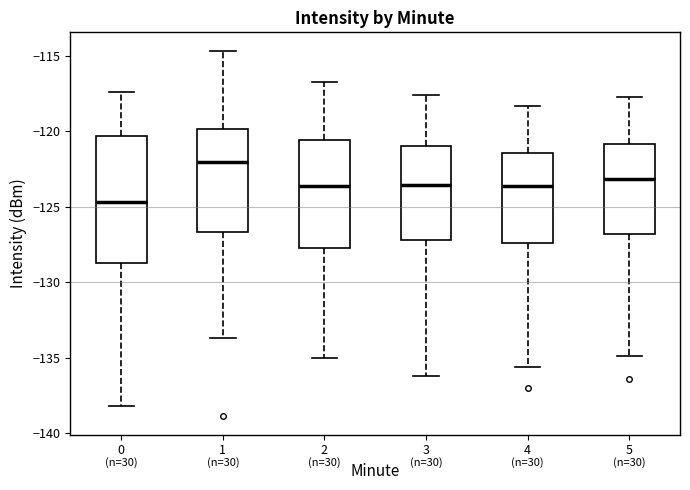

Where does the lower whisker of the box at x = 4 end on the y-axis? The values are not printed on the chart, so give them approximately, as read against the axis.

-135.5